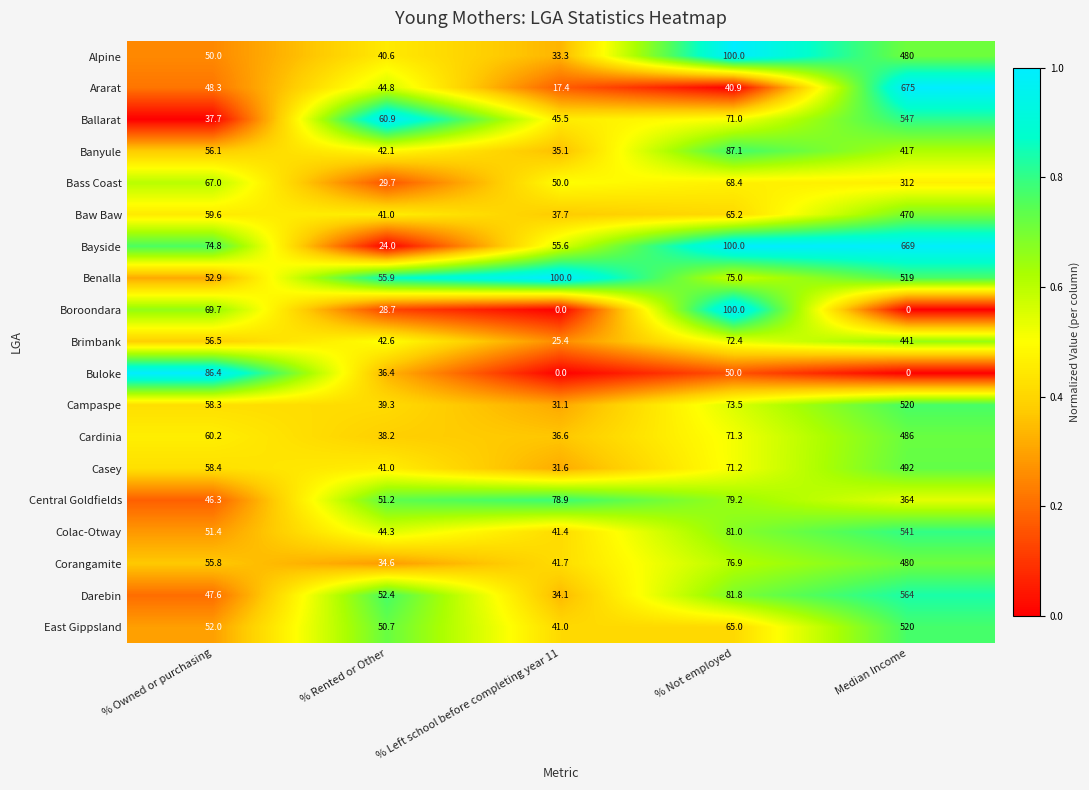

What value does the Campaspe series have at % Not employed?

73.5